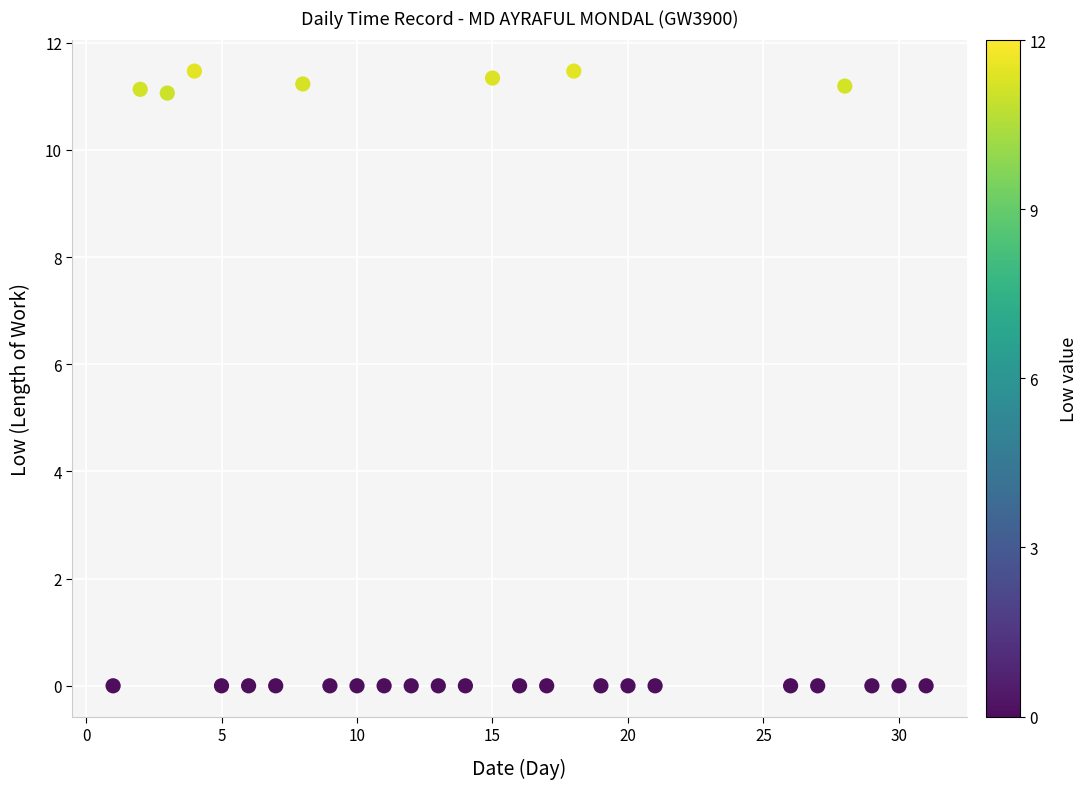

What is the range of X values (max minus min)?

30.0